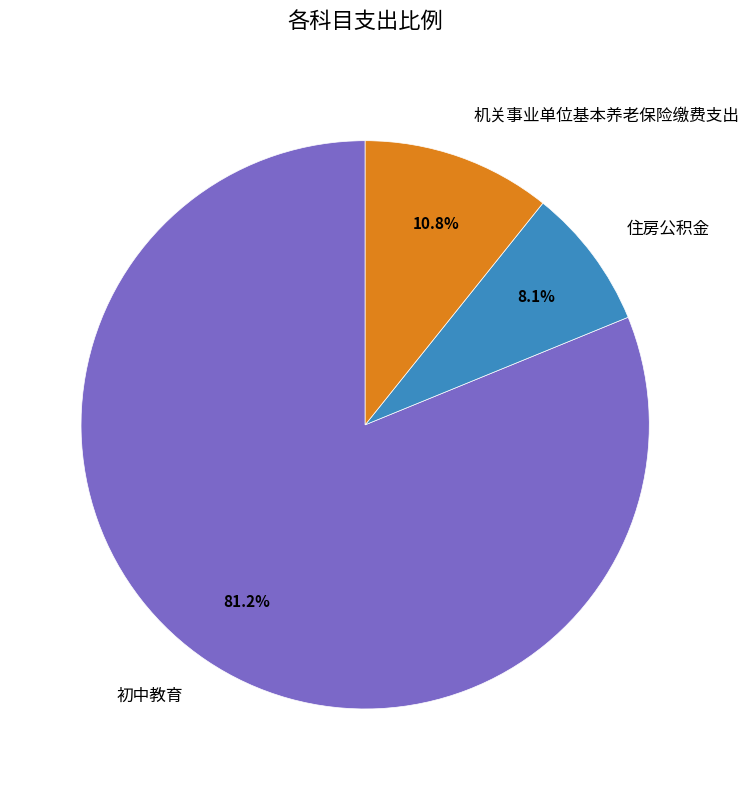

How many segments does this pie chart have?

3